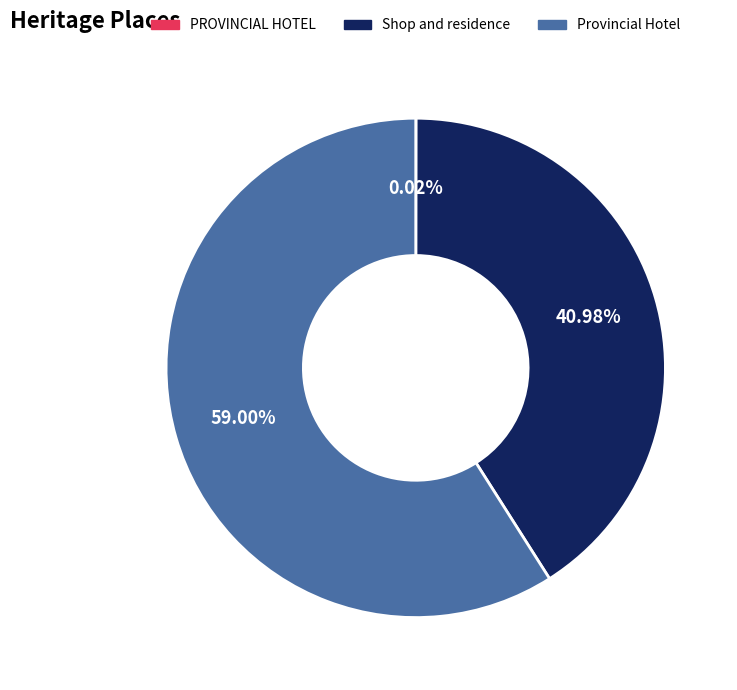

Is the sum of Provincial Hotel and Shop and residence greater than half?

Yes